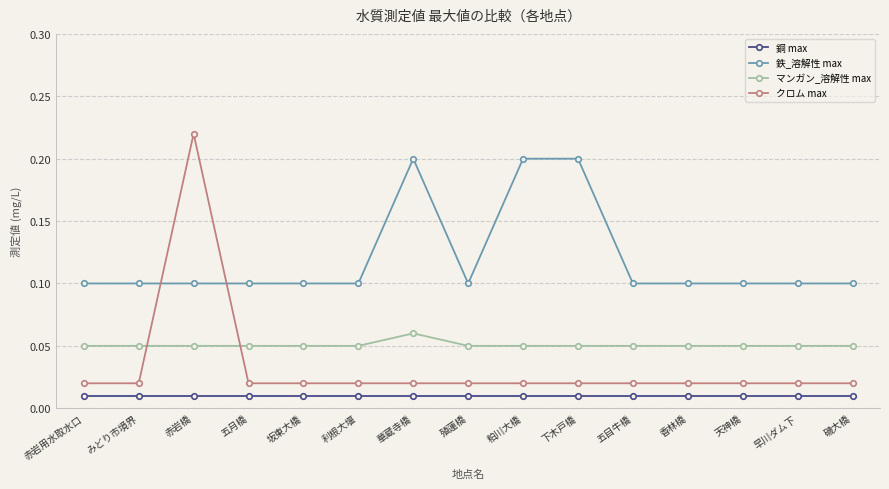

At which category does the chart reach its peak across all series?

赤岩橋